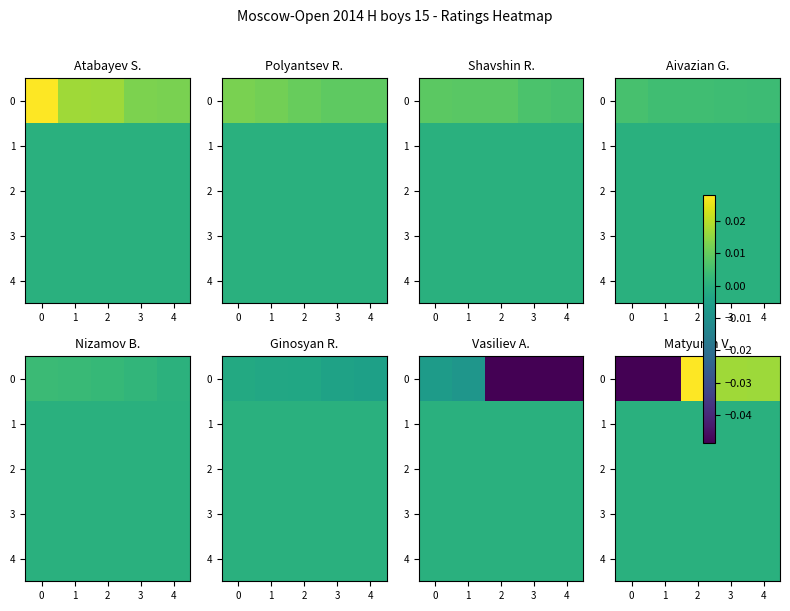

How many data points in 0 are above 0?

3